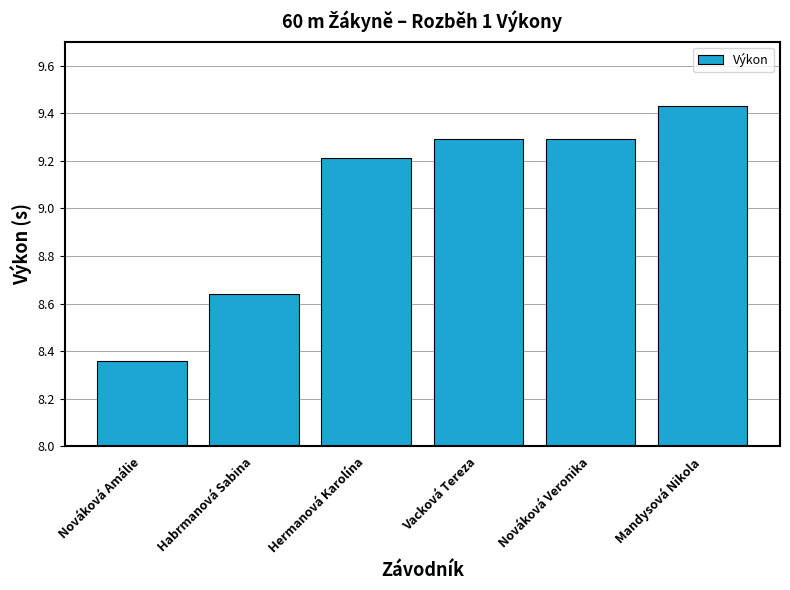

Is it true that the value at Mandysová Nikola is 5.2?

False